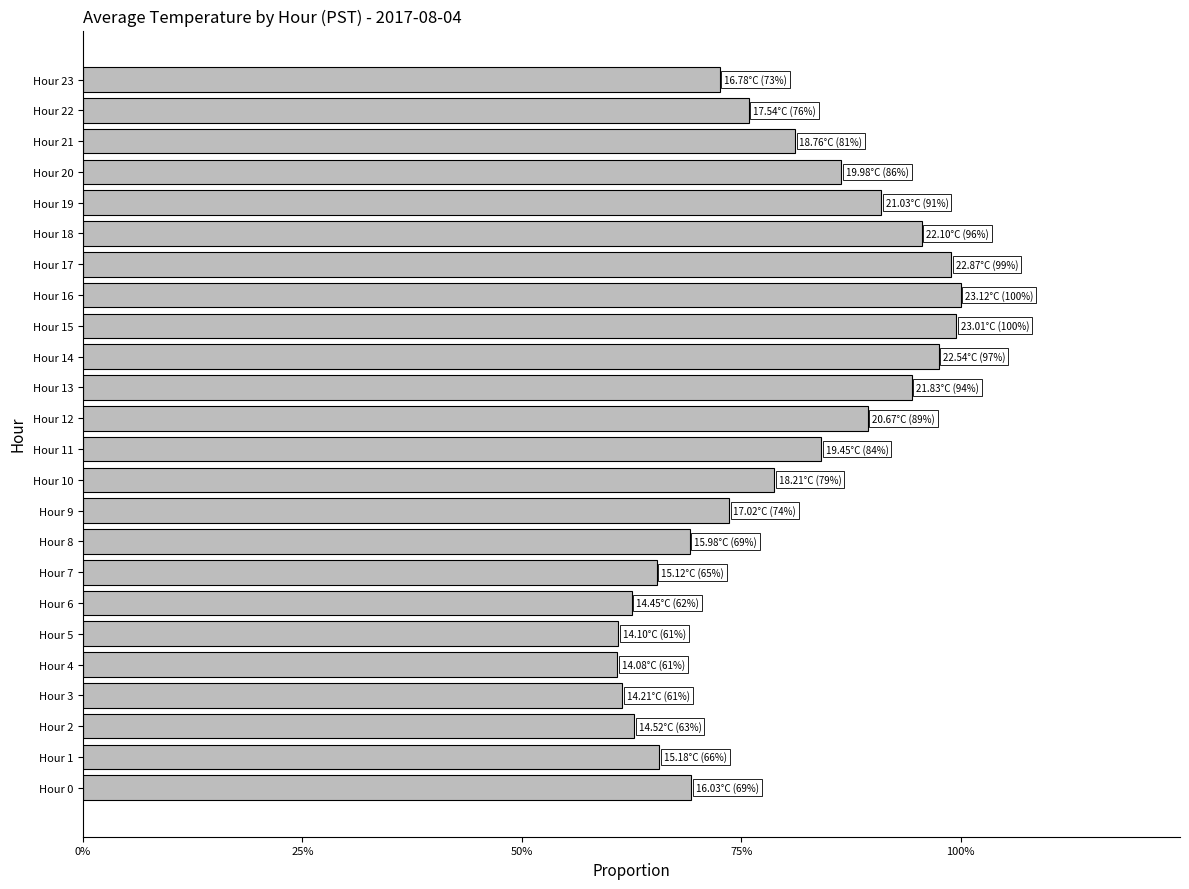

Are the bars horizontal?

Yes